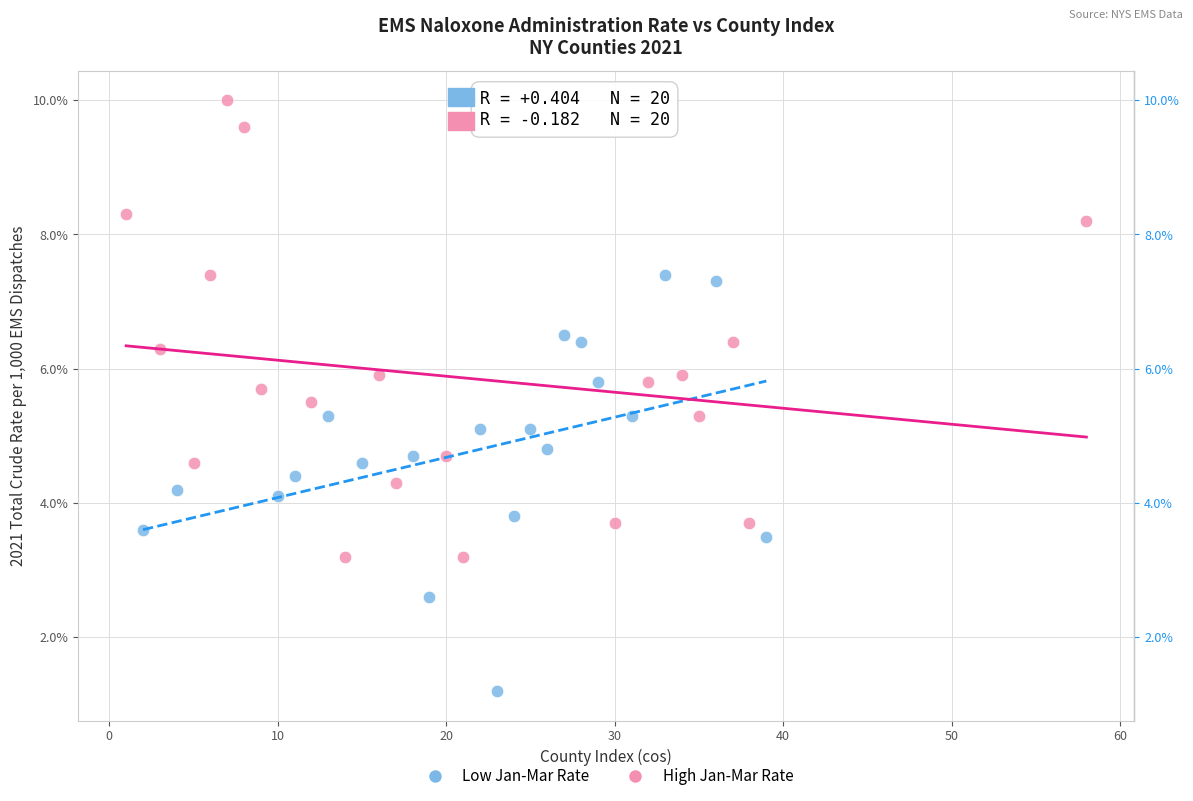

Which series contains the highest Y value?

High Jan-Mar Rate